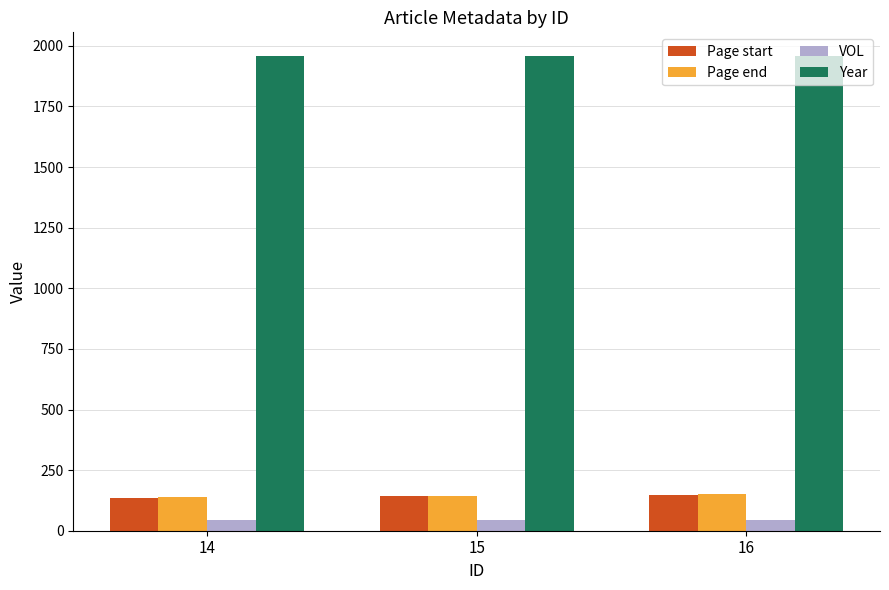

How many categories are shown in the chart?

3